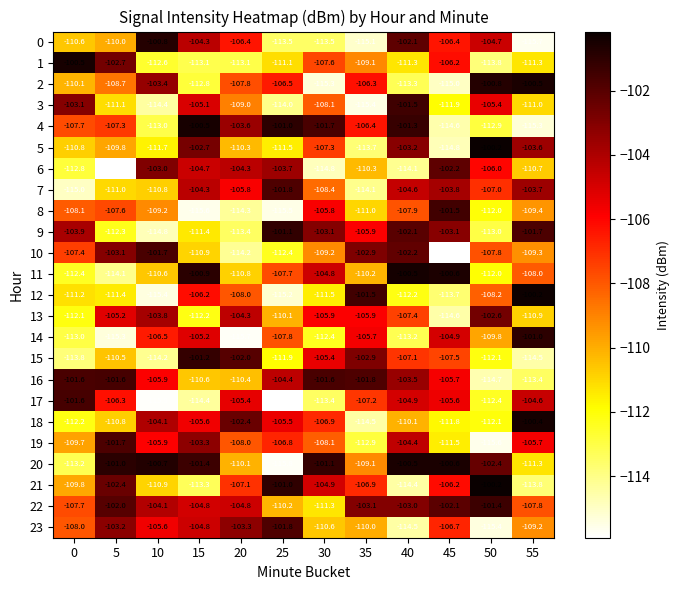

Is it true that 7 equals -107.0 at 50?

True